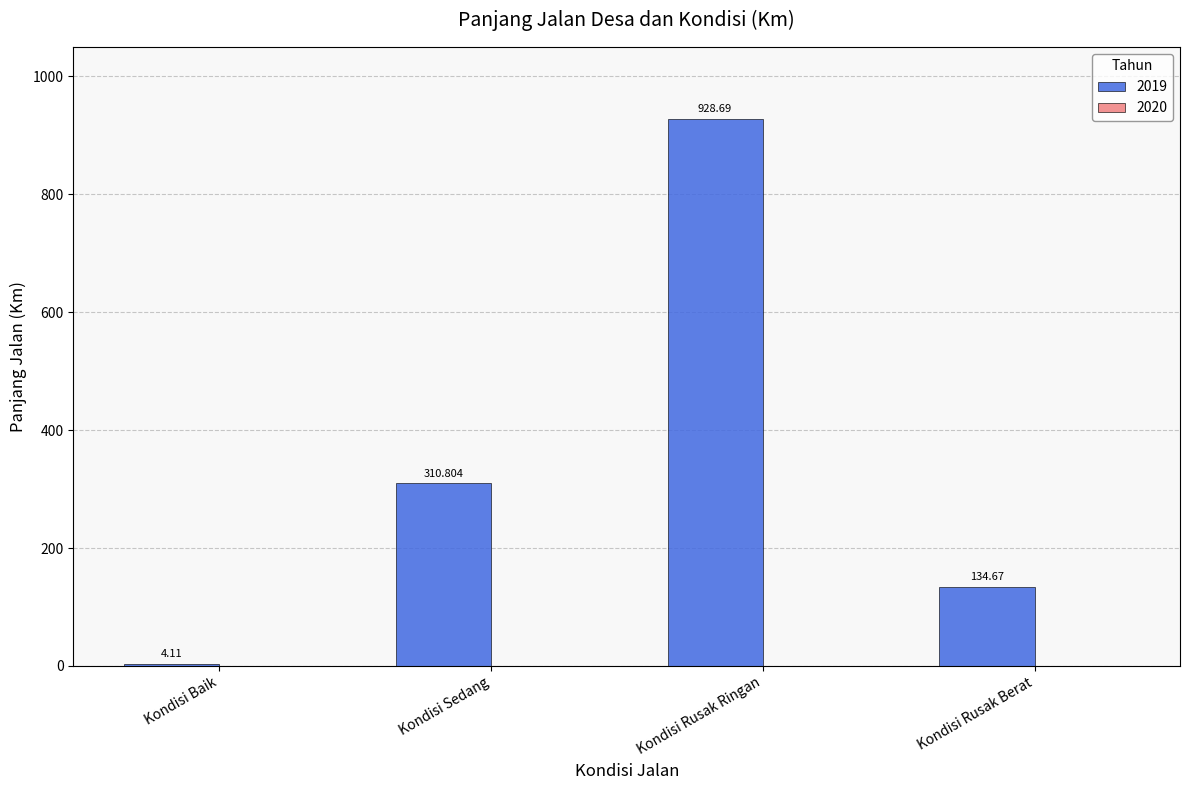

Reading left to right, list all the values displayed in this chart.

4.1	310.8	928.7	134.7